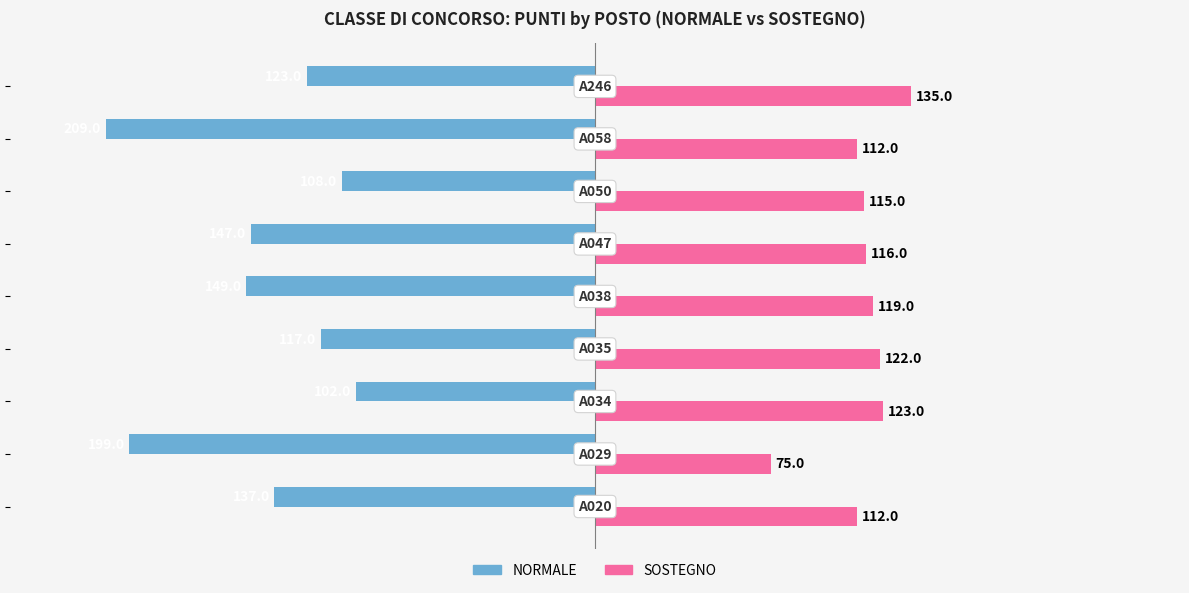

What is the average value of the SOSTEGNO series?

114